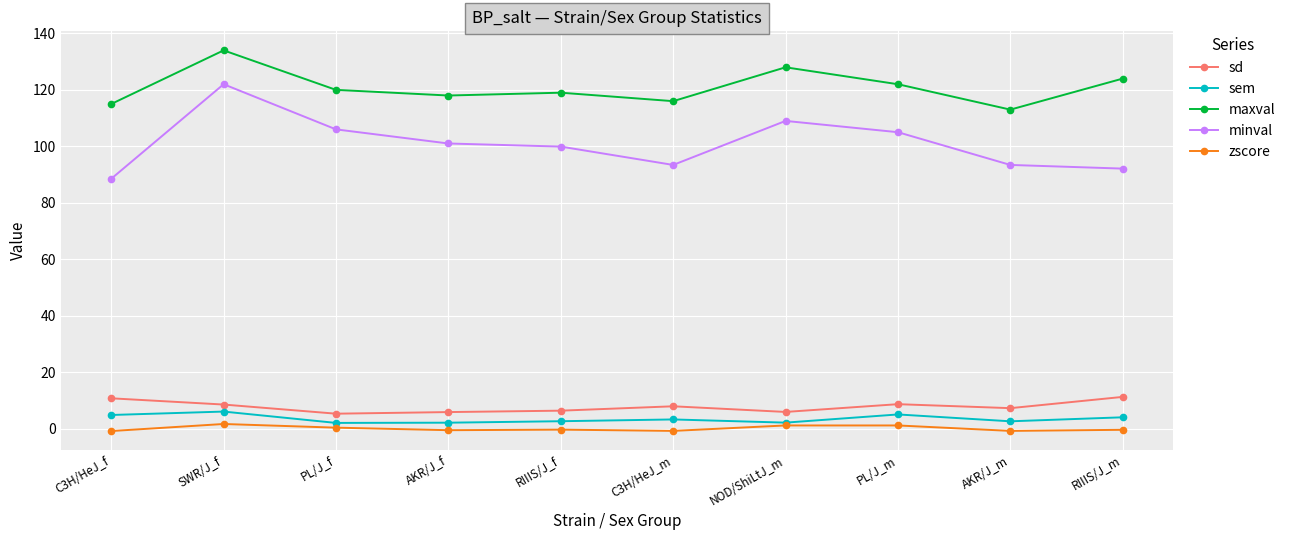

Where is the first local maximum for minval?

SWR/J_f